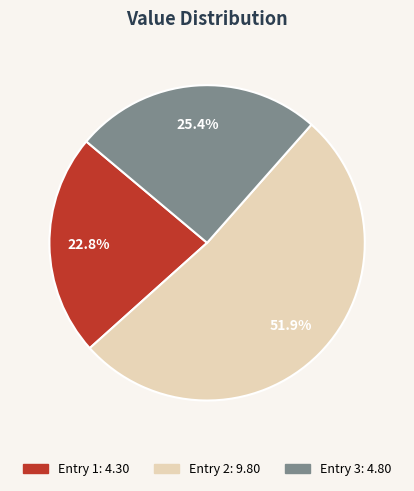

To the nearest percent, what is the average slice percentage?

33%